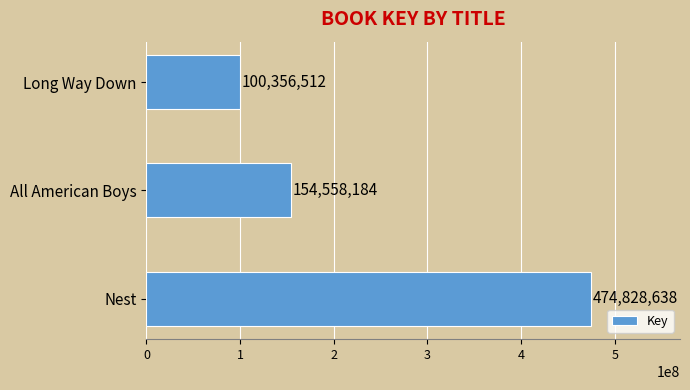

What position from the top is Long Way Down?

1